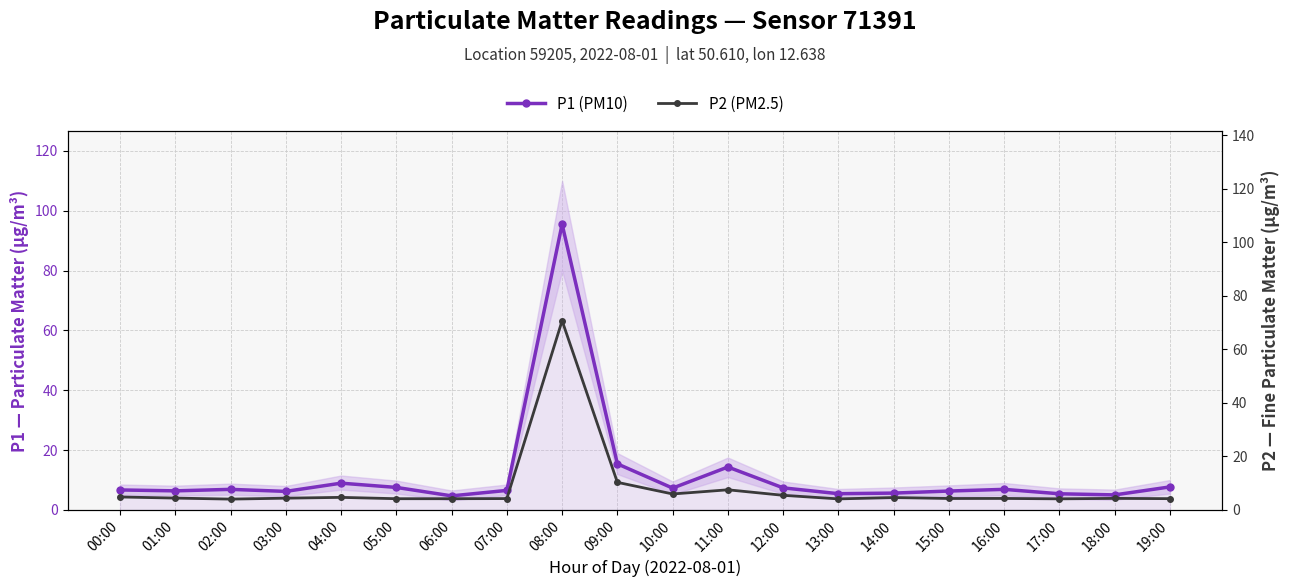

What is the maximum value shown in the chart?

95.5